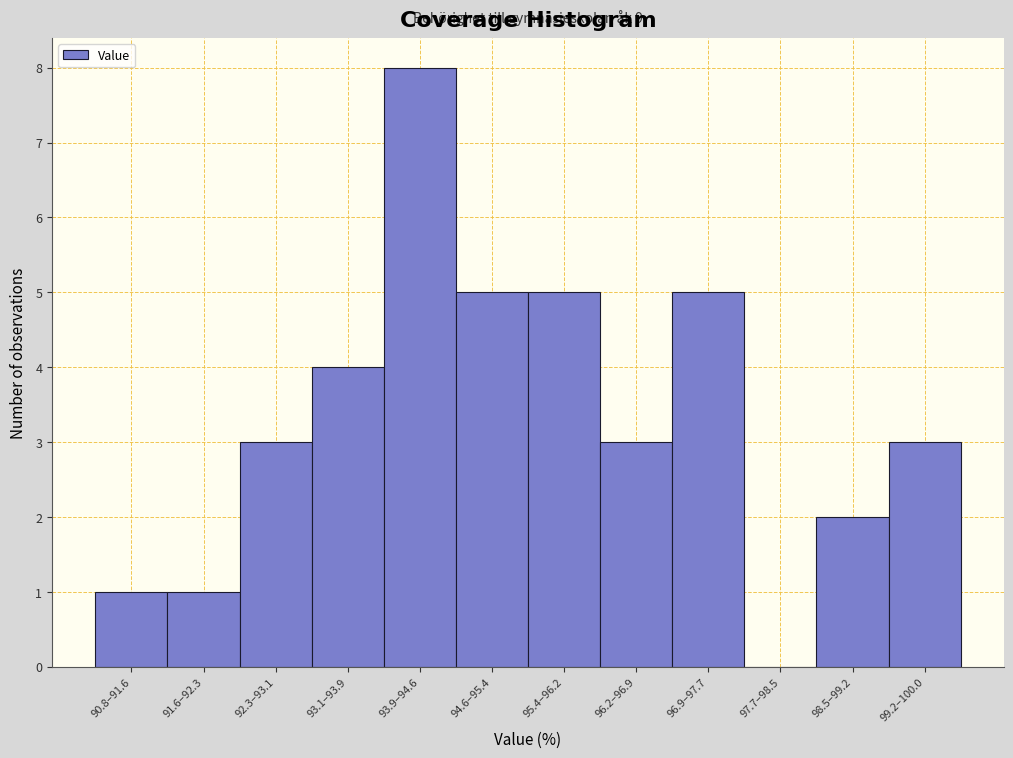

Reading left to right, transcribe all the data shown in this chart.

90.8–91.6=1	91.6–92.3=1	92.3–93.1=3	93.1–93.9=4	93.9–94.6=8	94.6–95.4=5	95.4–96.2=5	96.2–96.9=3	96.9–97.7=5	97.7–98.5=0	98.5–99.2=2	99.2–100.0=3